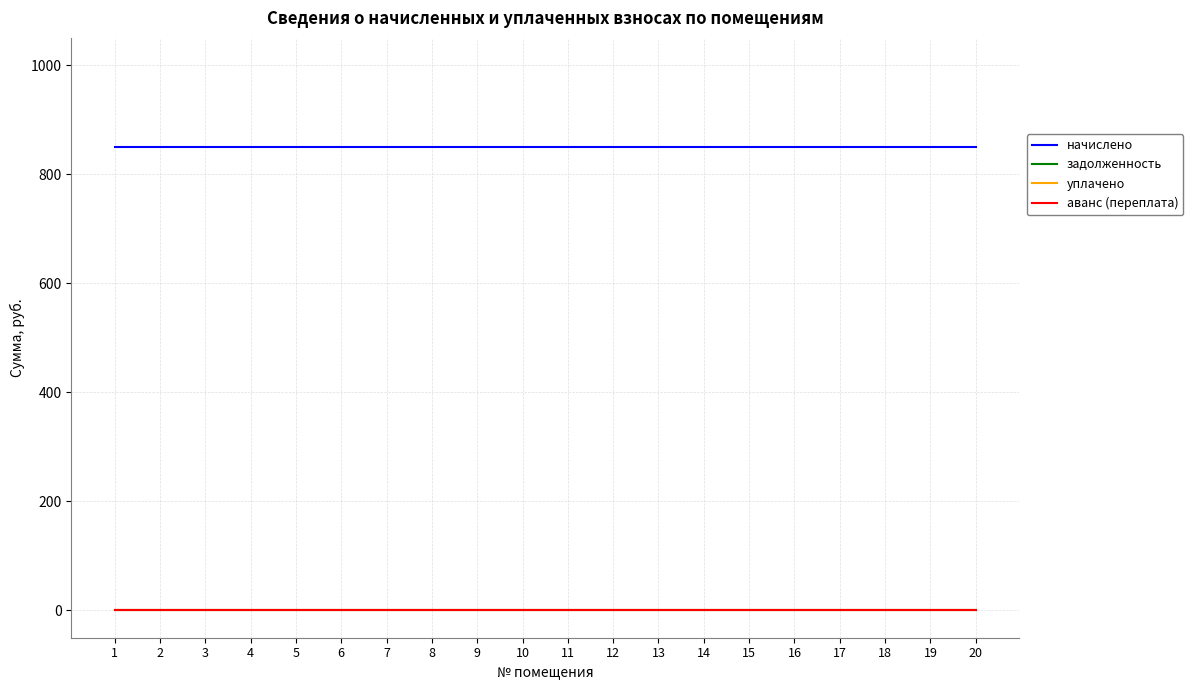

Rank the categories by аванс (переплата) value from lowest to highest.

1, 2, 3, 4, 5, 6, 7, 8, 9, 10, 11, 12, 13, 14, 15, 16, 17, 18, 19, 20